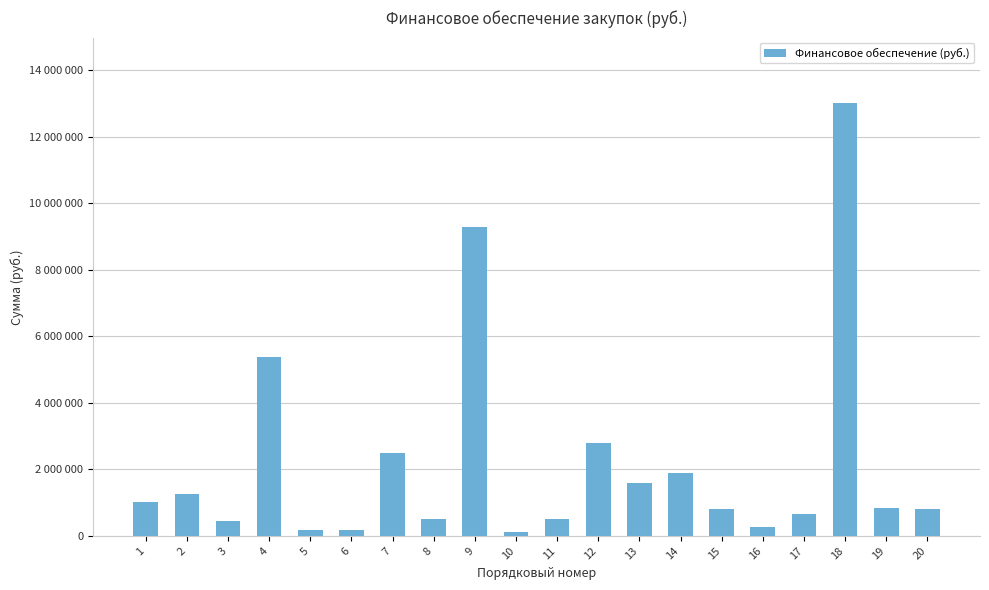

Reading left to right, what are all the values shown in this chart?

1008000.0	1257922.2	460422.2	5378640.0	174000.0	174000.0	2505463.1	500000.0	9293727.0	130665.6	500000.0	2801503.4	1588541.5	1900000.0	815232.8	260069.5	646303.6	13024000.0	839290.3	814850.4